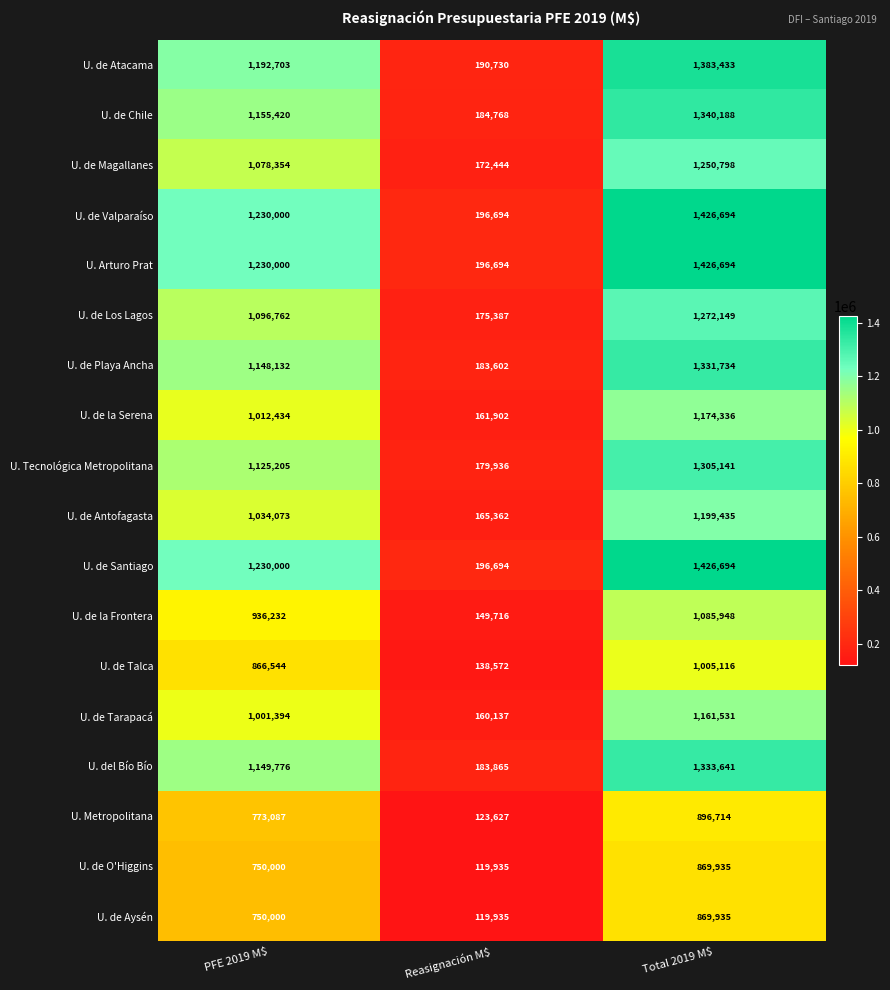

What is the spread (max minus min) of values at Total 2019 M$?

556759